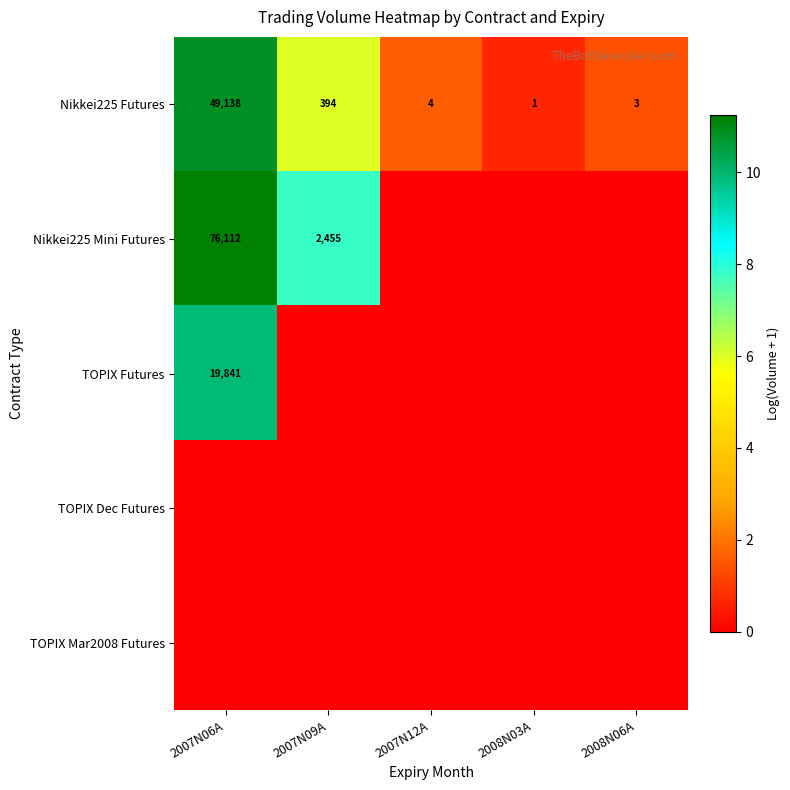

Which category has the highest value across all series?

2007N06A